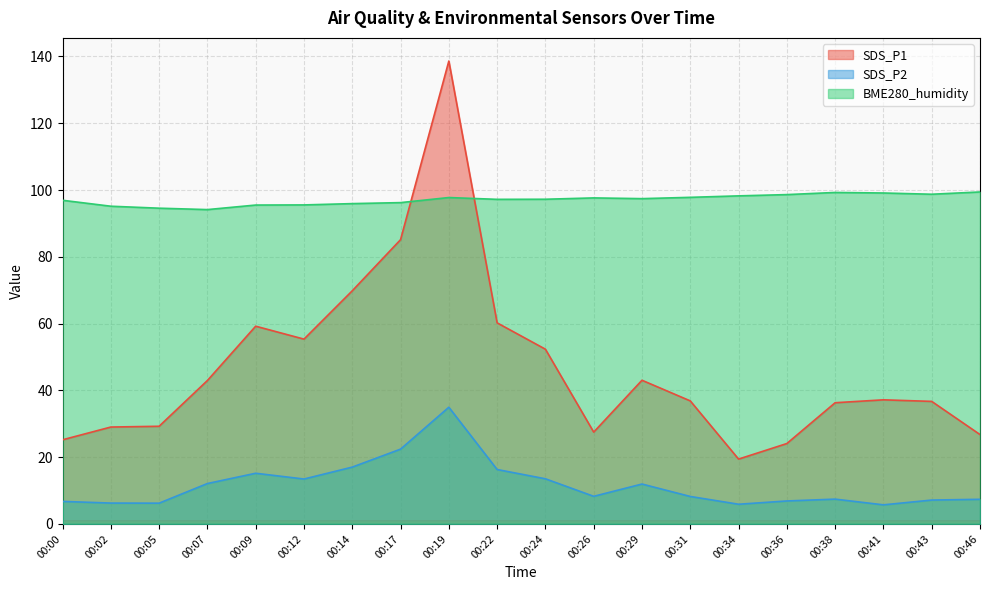

Reading left to right, extract all data points from this chart.

SDS_P1: 00:00=25.2	00:02=29.0	00:05=29.2	00:07=43.0	00:09=59.2	00:12=55.4	00:14=69.8	00:17=85.1	00:19=138.6	00:22=60.2	00:24=52.3	00:26=27.5	00:29=43.0	00:31=36.9	00:34=19.4	00:36=24.1	00:38=36.3	00:41=37.2	00:43=36.7	00:46=26.8
SDS_P2: 00:00=6.8	00:02=6.2	00:05=6.2	00:07=12.1	00:09=15.2	00:12=13.4	00:14=17.0	00:17=22.4	00:19=35.0	00:22=16.3	00:24=13.5	00:26=8.3	00:29=11.9	00:31=8.2	00:34=5.9	00:36=6.9	00:38=7.4	00:41=5.7	00:43=7.2	00:46=7.4
BME280_humidity: 00:00=96.9	00:02=95.2	00:05=94.6	00:07=94.1	00:09=95.5	00:12=95.5	00:14=95.9	00:17=96.2	00:19=97.8	00:22=97.2	00:24=97.2	00:26=97.6	00:29=97.4	00:31=97.8	00:34=98.2	00:36=98.6	00:38=99.3	00:41=99.1	00:43=98.7	00:46=99.4